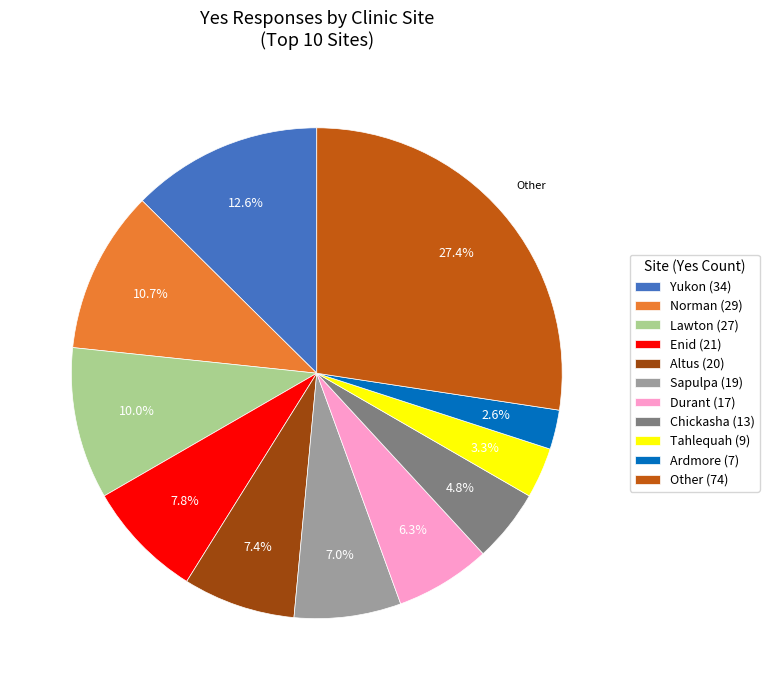

Which slice is the largest?

Other (74)